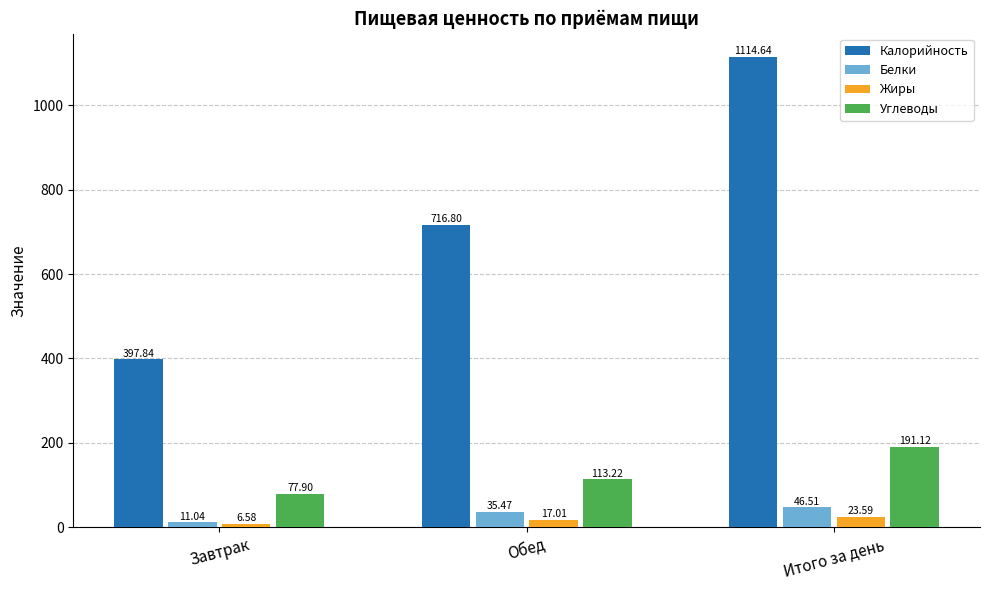

Does the chart contain stacked bars?

No